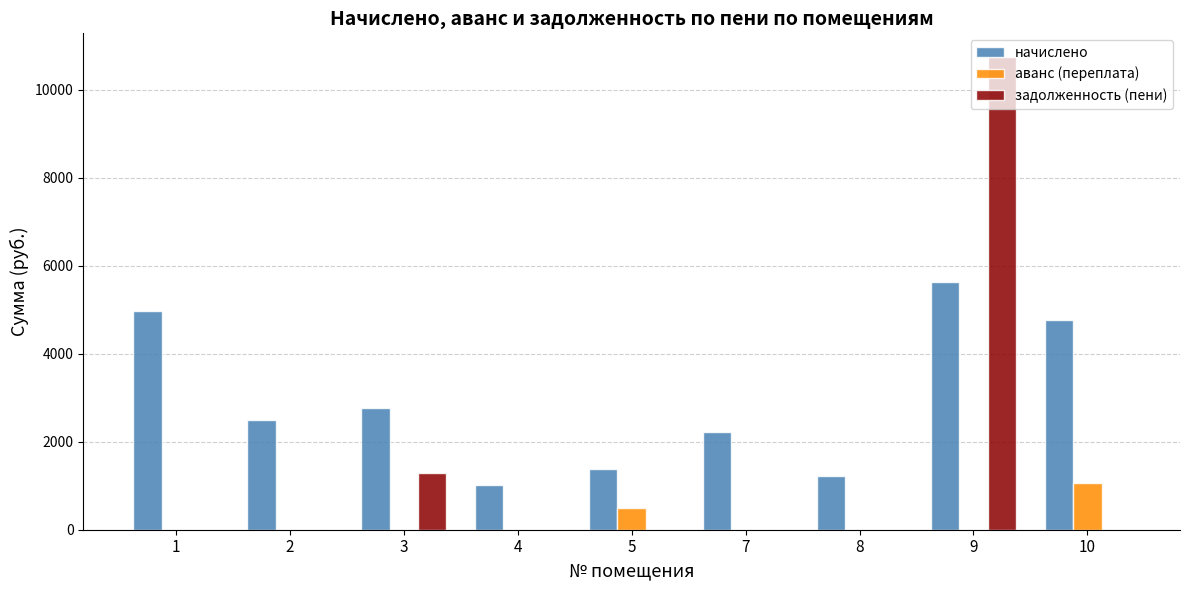

Where does the начислено series first go above 2499?

1